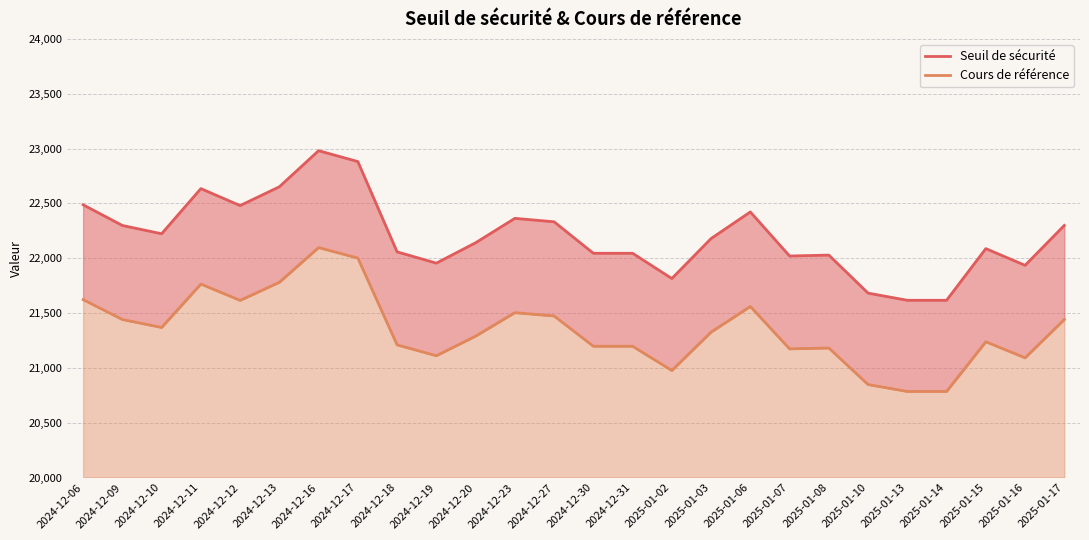

The value of Seuil de sécurité at 2024-12-09 is 22298.5. True or false?

True